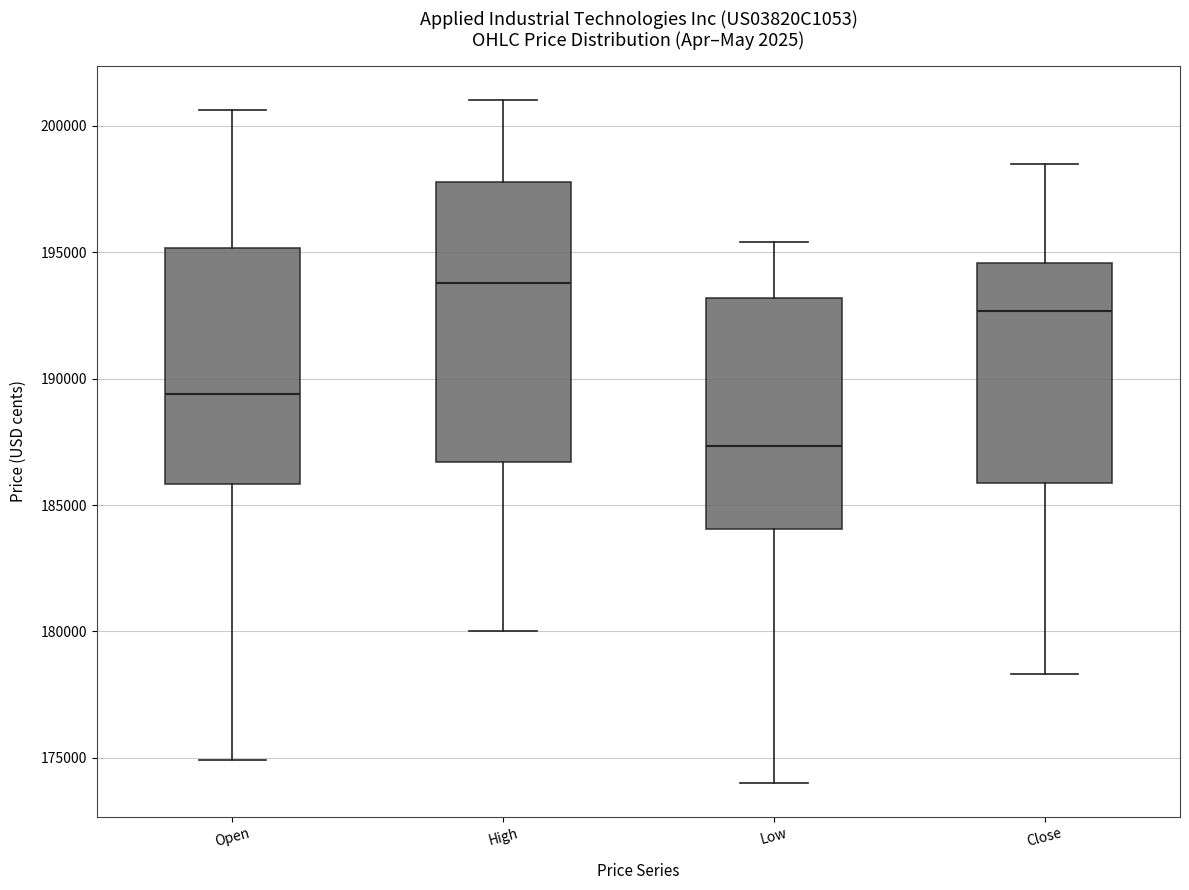

Which box has the highest median line?

High